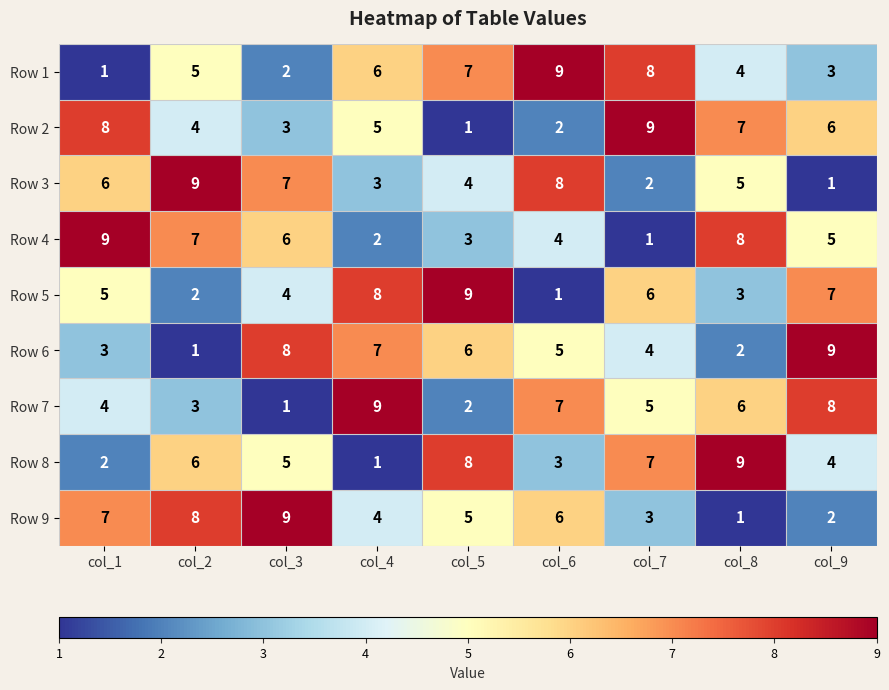

True or false: Row 4 has a value of 9 at col_1.

True